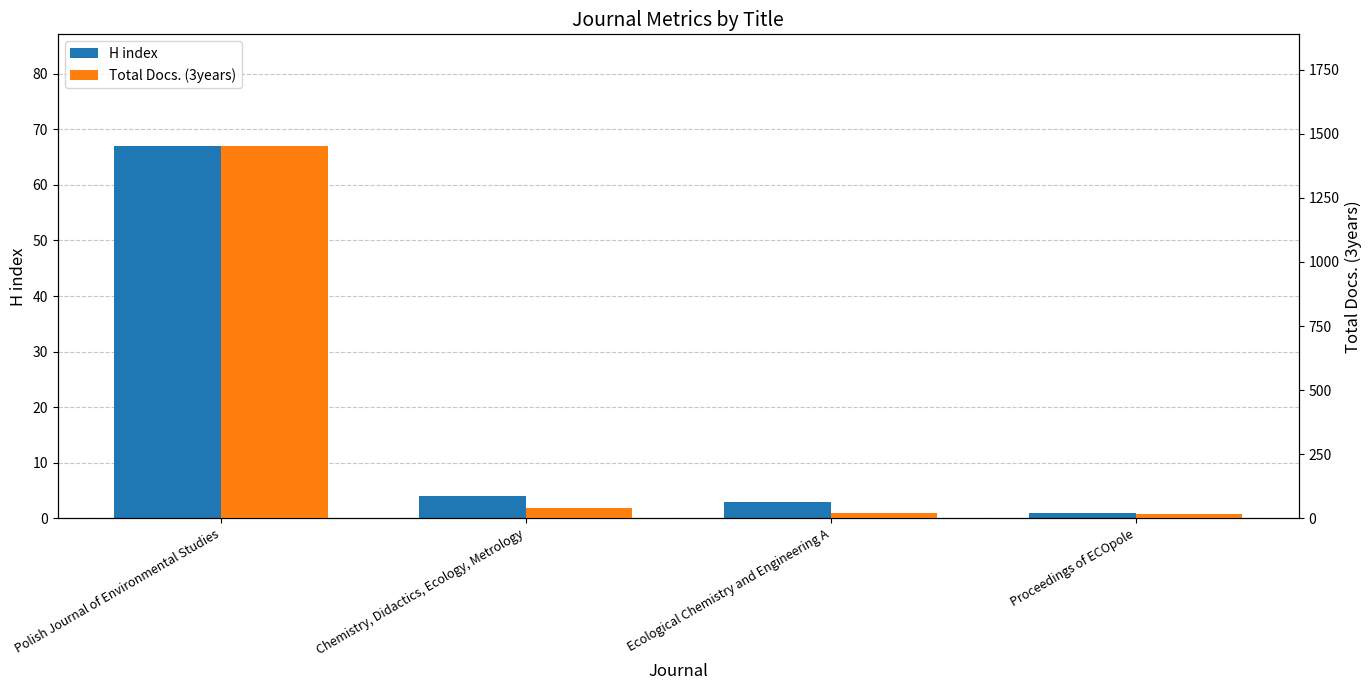

What value does the Total Docs. (3years) series have at Polish Journal of Environmental Studies?

1452